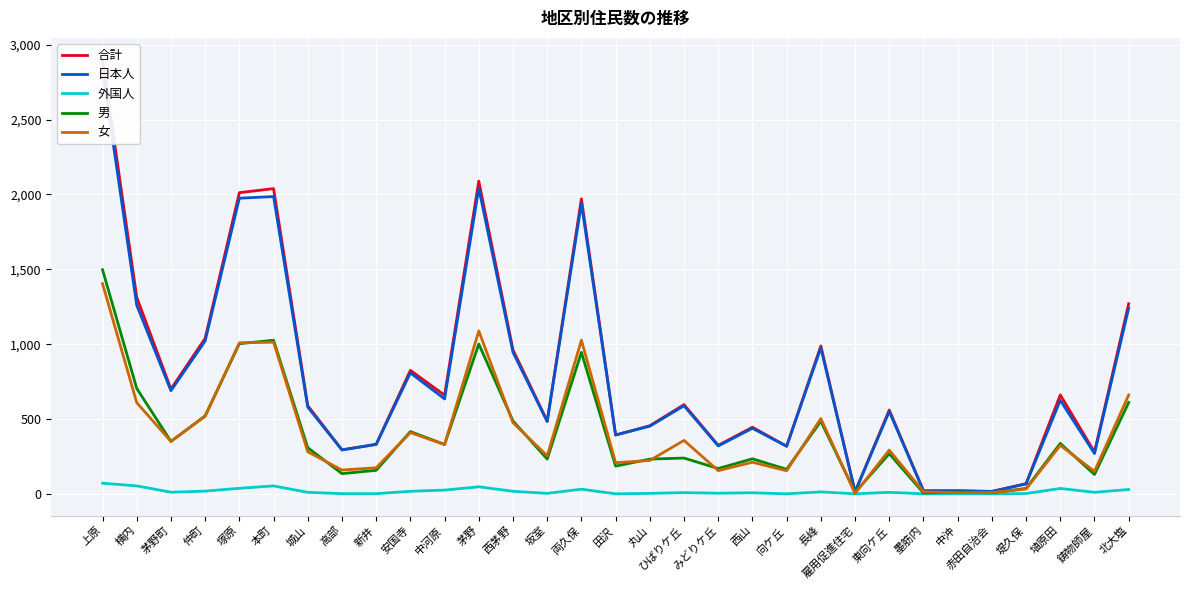

What is the difference between the 合計 values at 中河原 and 茅野?

1430